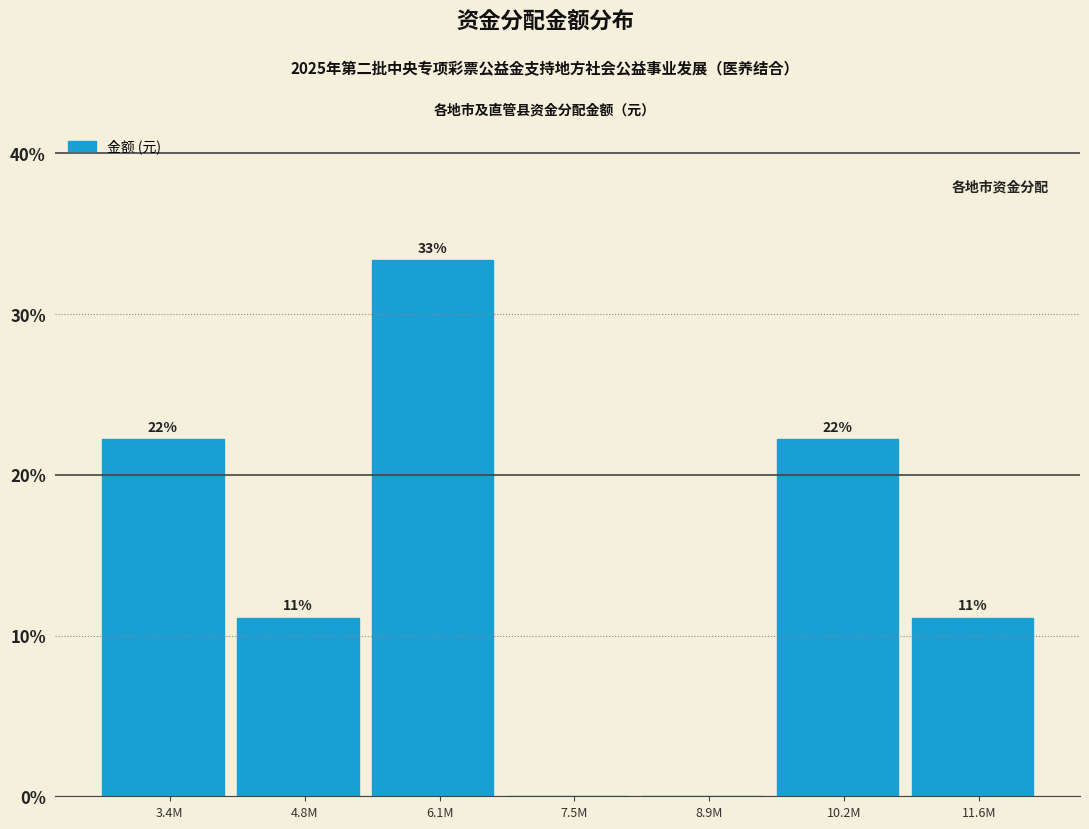

Are the bars horizontal?

No